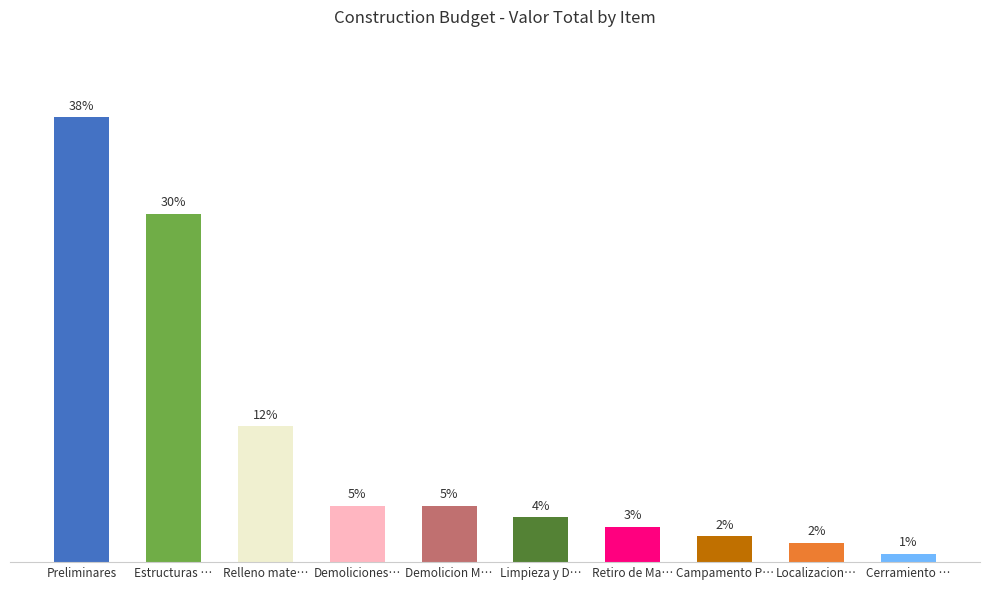

Which label corresponds to the largest value in the chart?

Preliminares